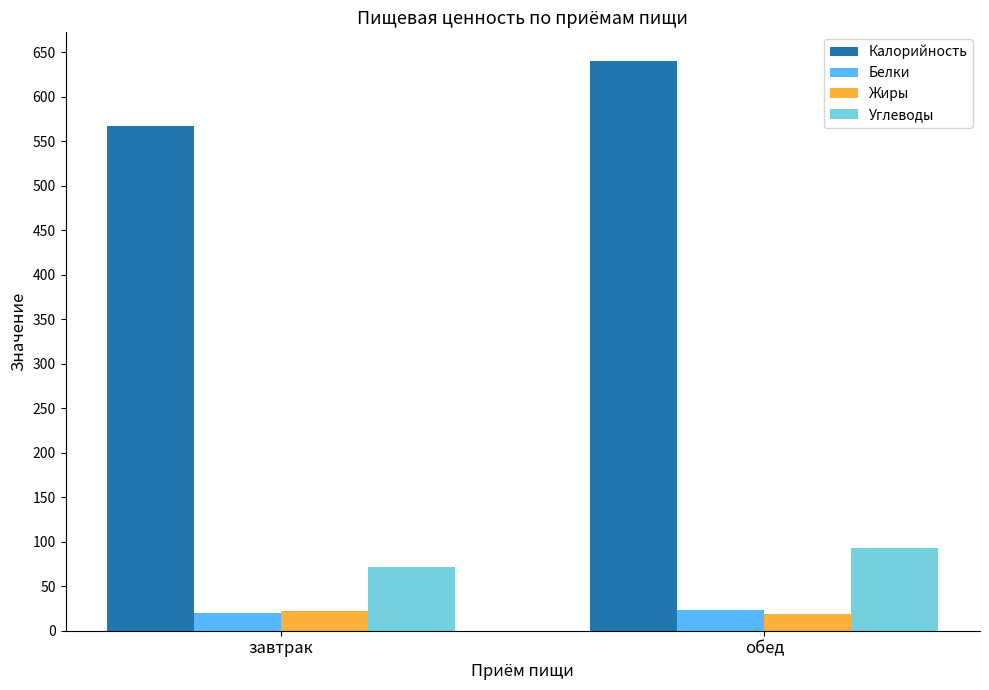

What is the label of the 2nd bar from the left?

обед